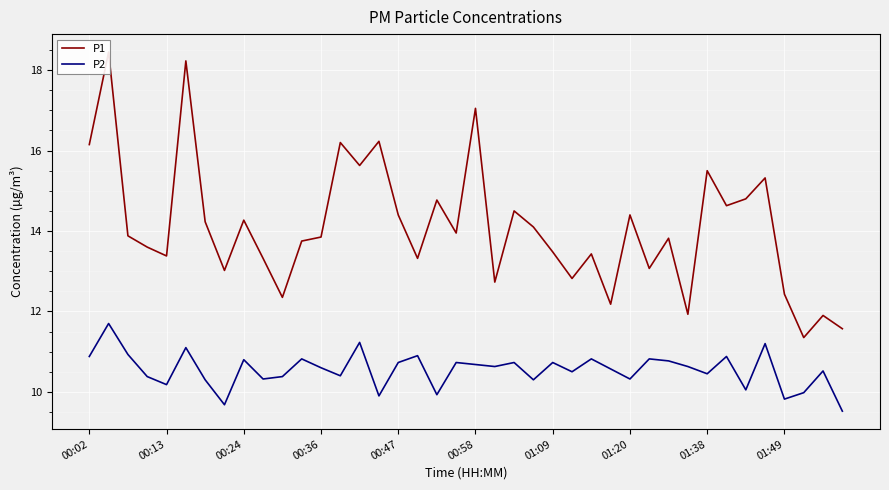

What is the minimum value for P1?

11.3